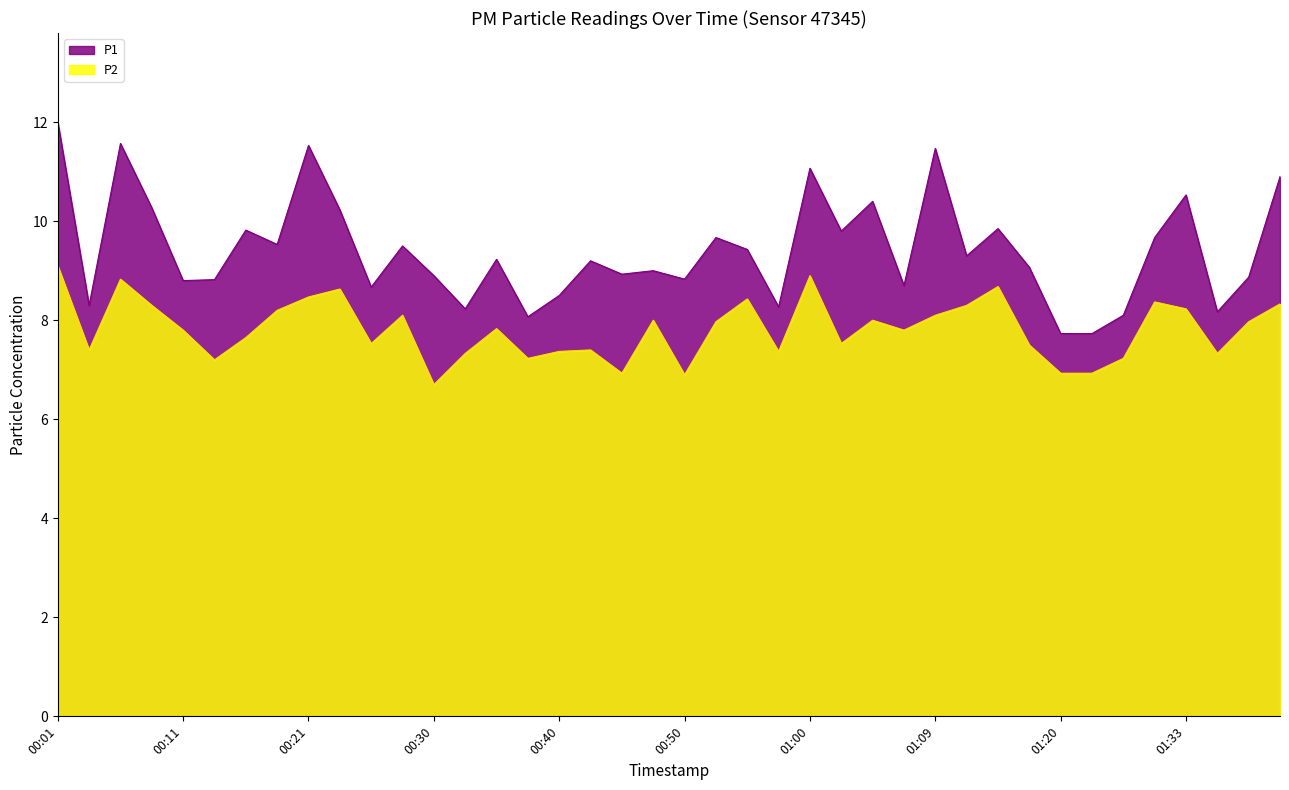

Where does the P2 series first go above 7?

00:01